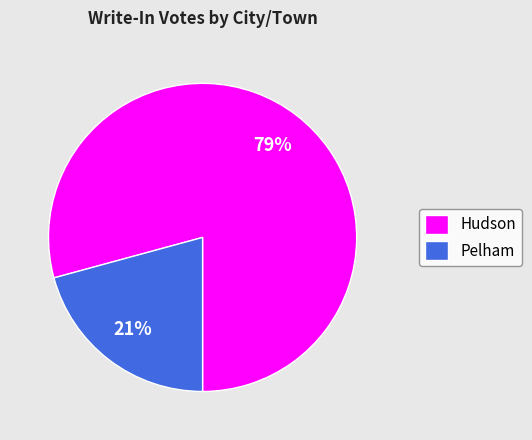

Is the sum of Hudson and Pelham greater than half?

Yes